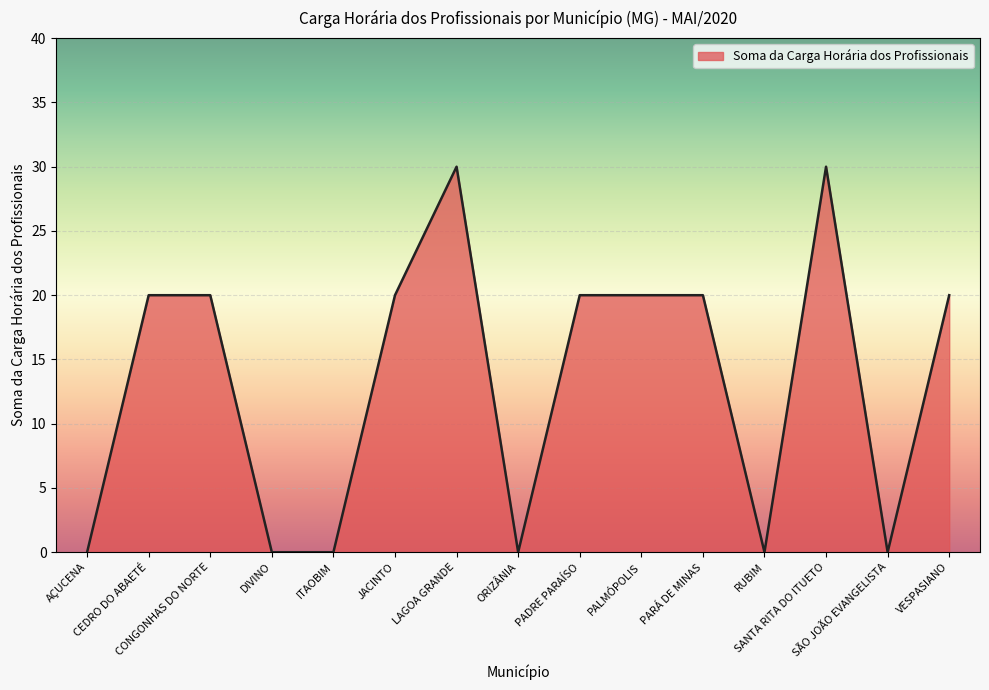

What is the average value?

13